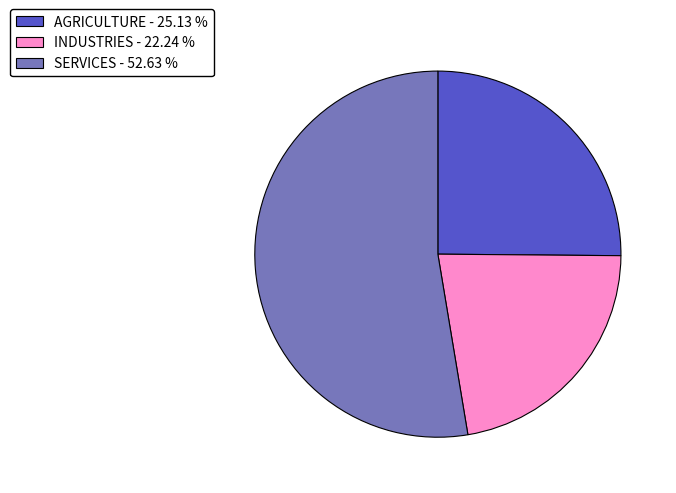

Combined, do INDUSTRIES - 22.24 % and AGRICULTURE - 25.13 % account for over 50%?

No